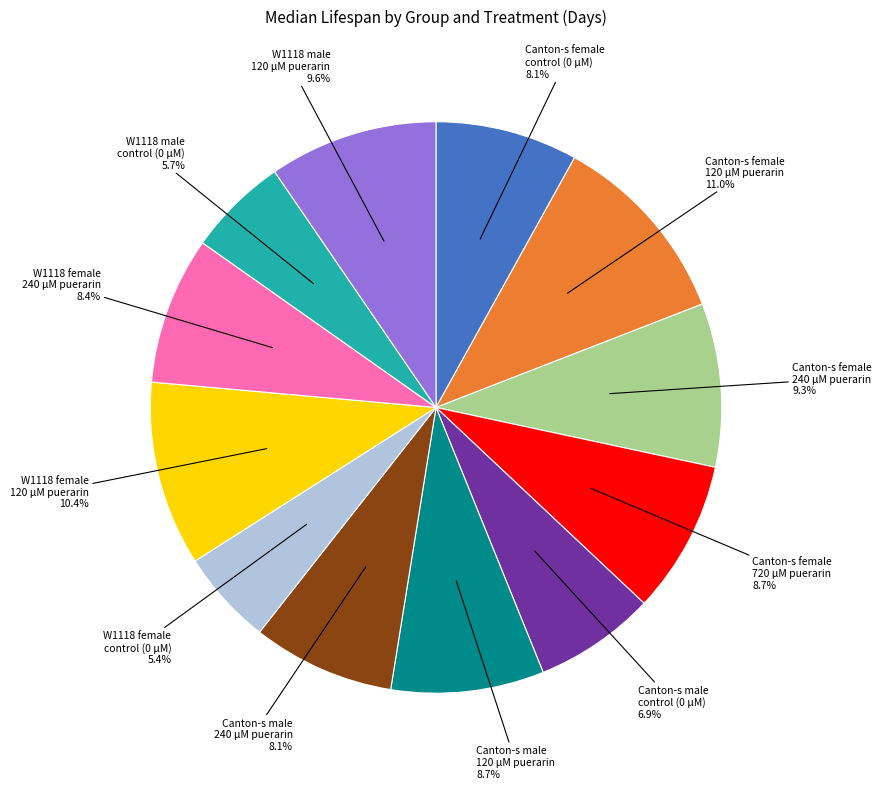

Is there any slice that represents more than half of the pie?

No